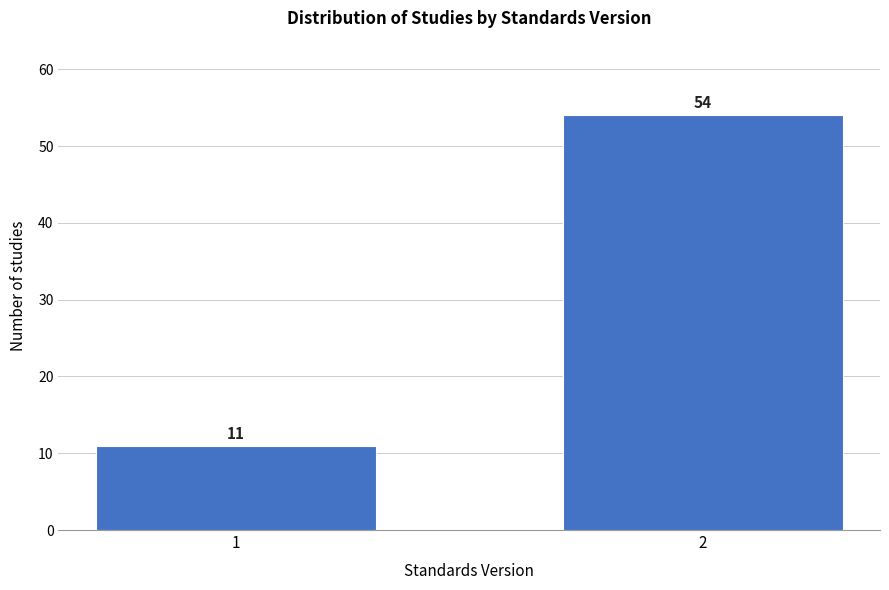

Reading right to left, transcribe all the data shown in this chart.

54	11